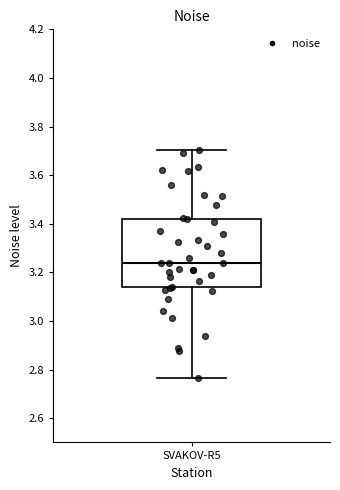

Transcribe this box plot: give where the median line is, the range the box spans, and where the two whiskers end, as read against the y-axis. The values are not printed on the chart, so give them approximately, as read against the axis.

median 3.24, box 3.14 to 3.42, whiskers 2.76 to 3.70